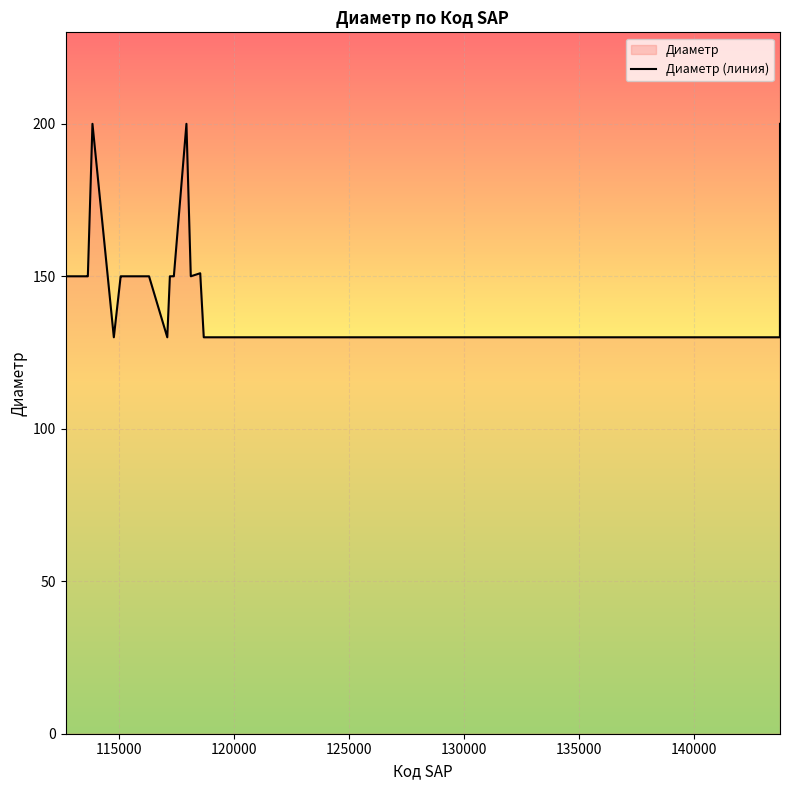

Is this an area chart (filled region under the line)?

No